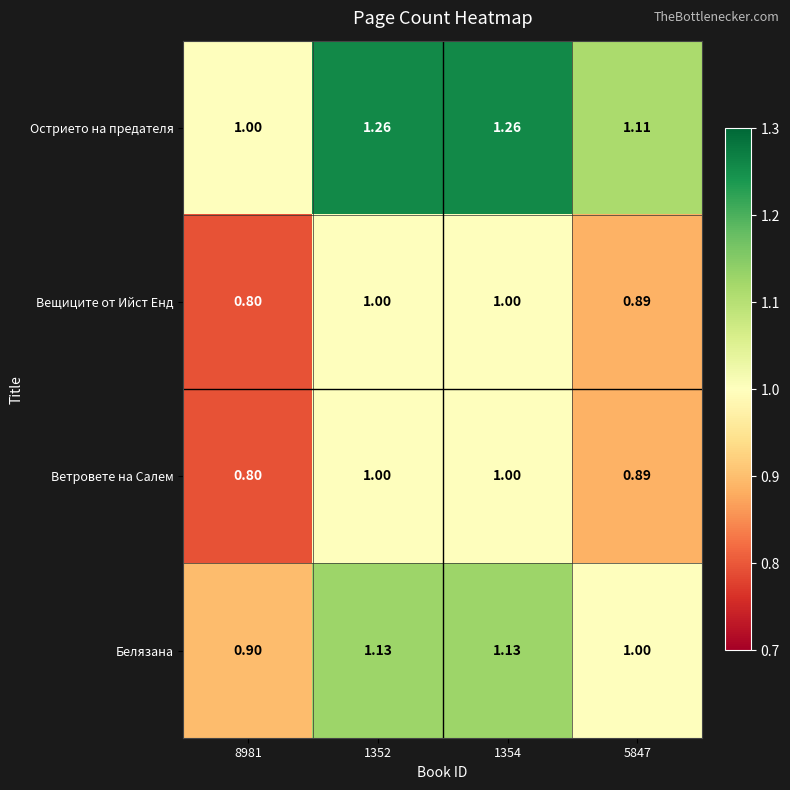

Which series has the largest total across all categories?

Острието на предателя